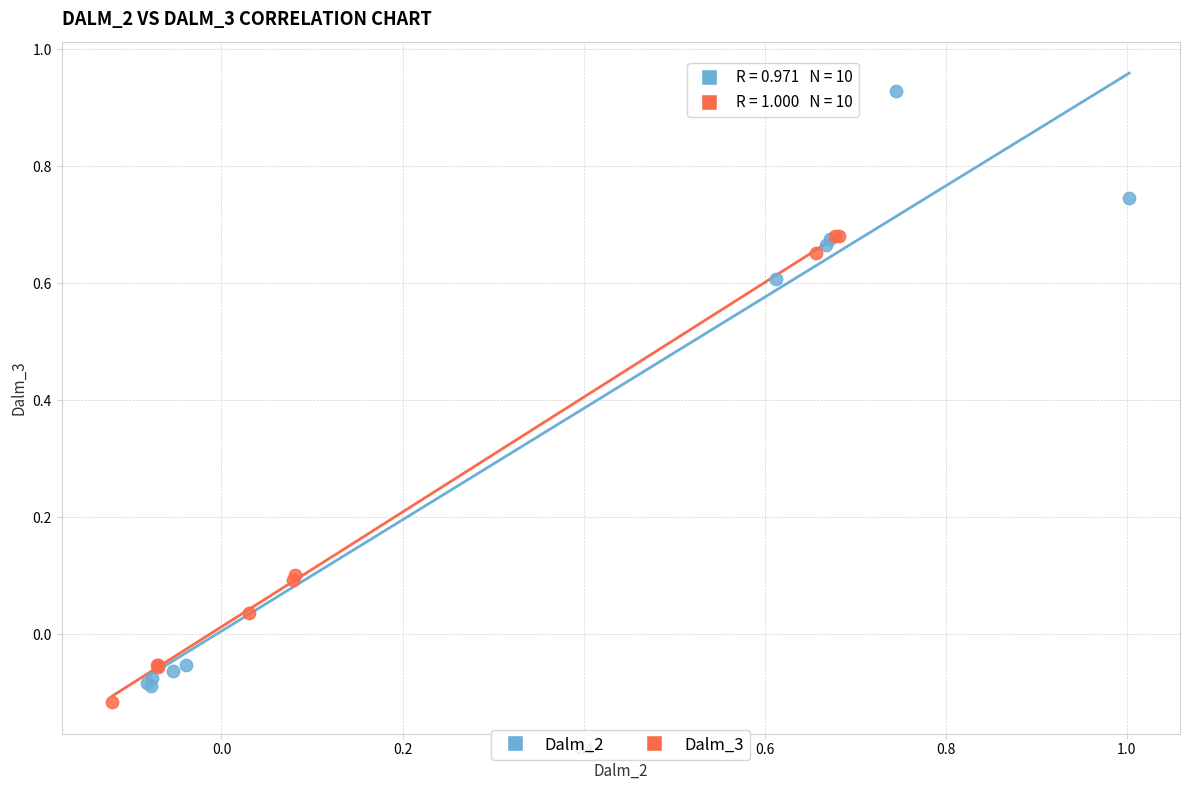

Which series has the largest Y range (max minus min)?

Dalm_2